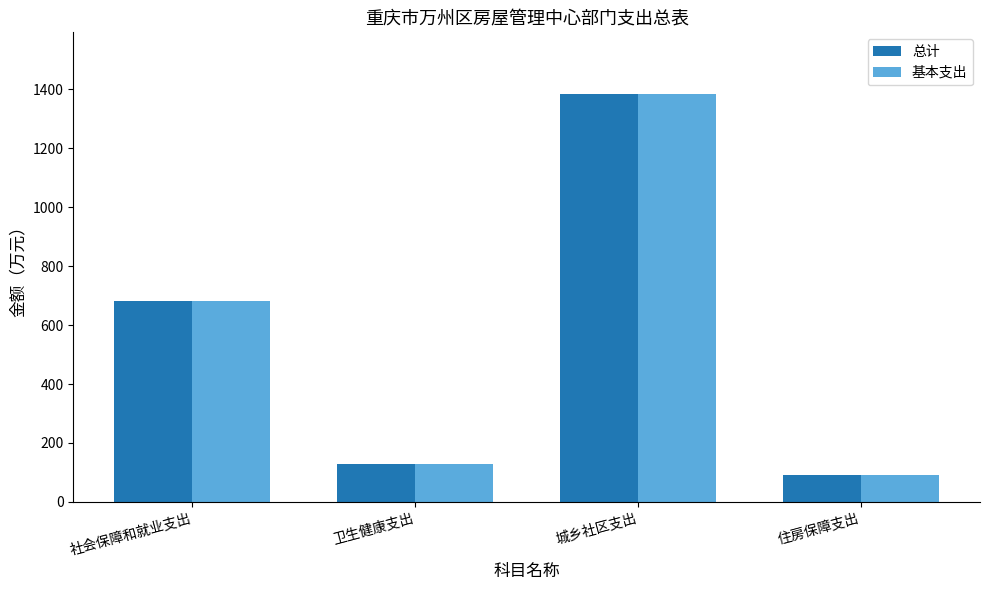

Does the chart contain any negative values?

No